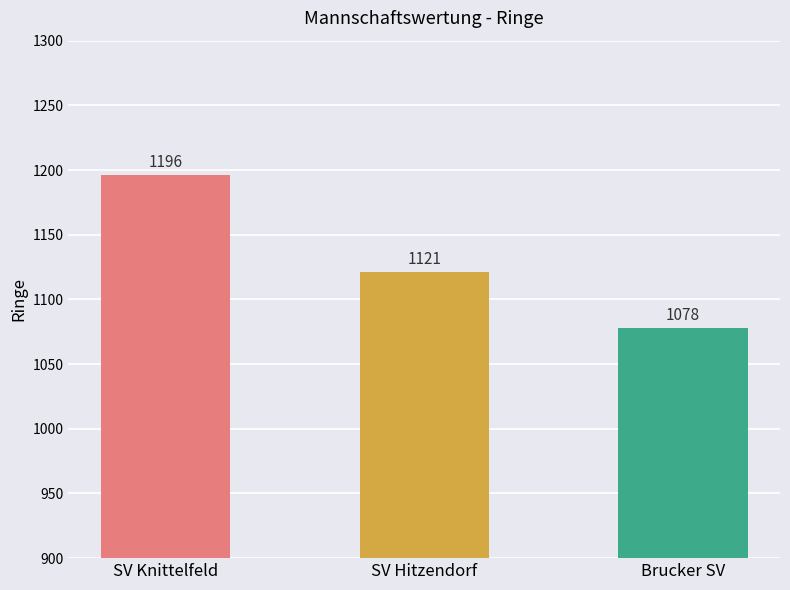

What value does the data have at SV Knittelfeld?

1196.1